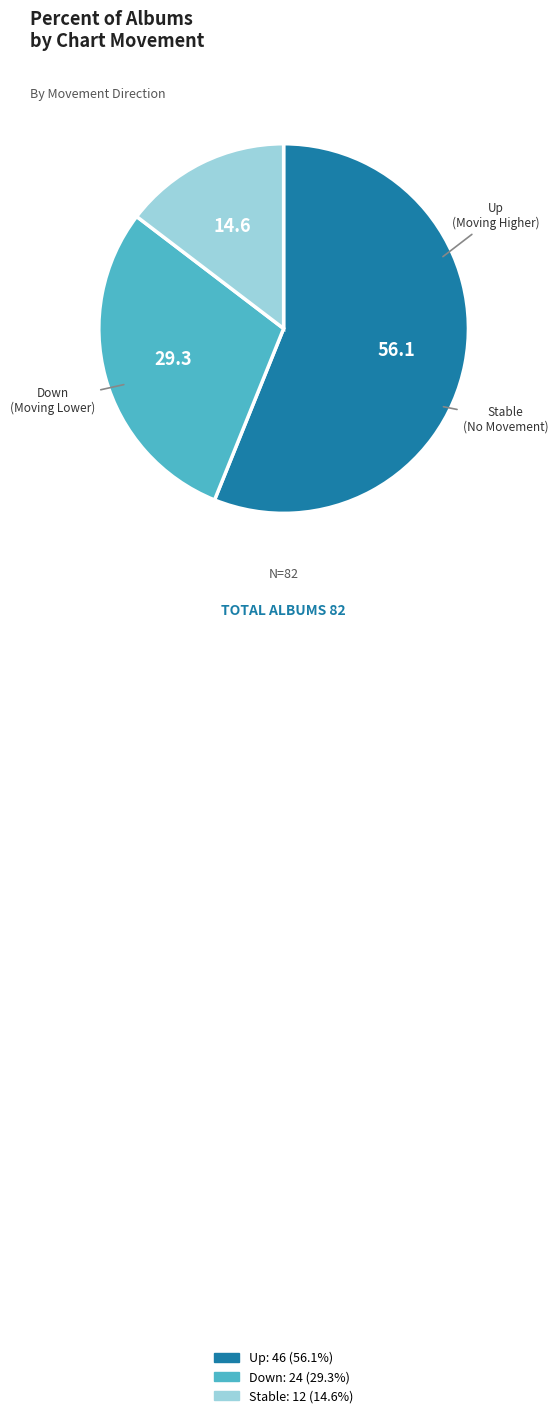

Is there any slice that represents more than half of the pie?

Yes